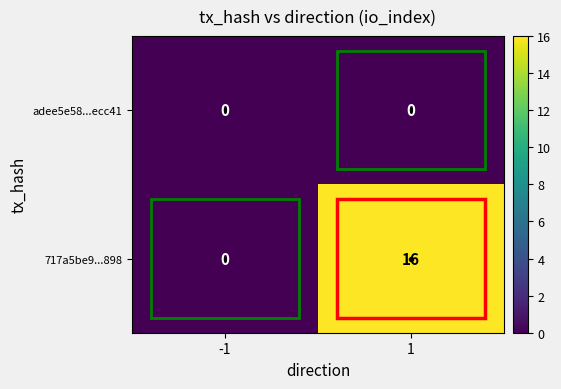

What is the difference between the highest and lowest values at 1?

16